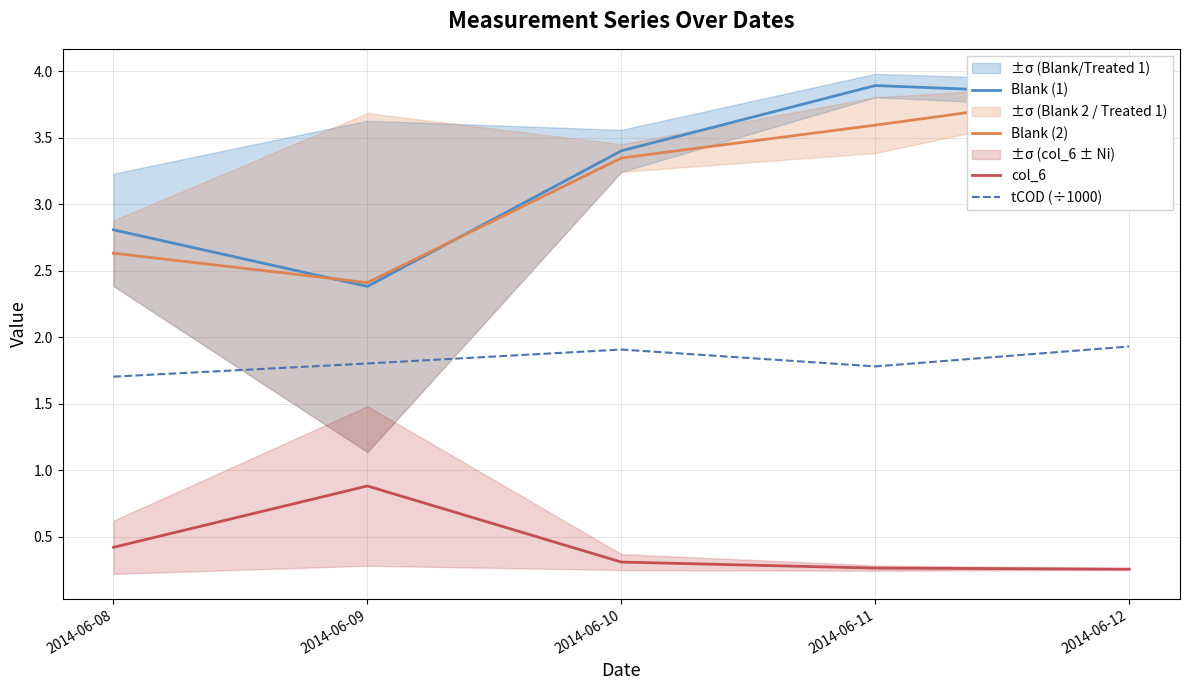

True or false: tCOD (÷1000) has a value of 2.5 at 2014-06-08.

False